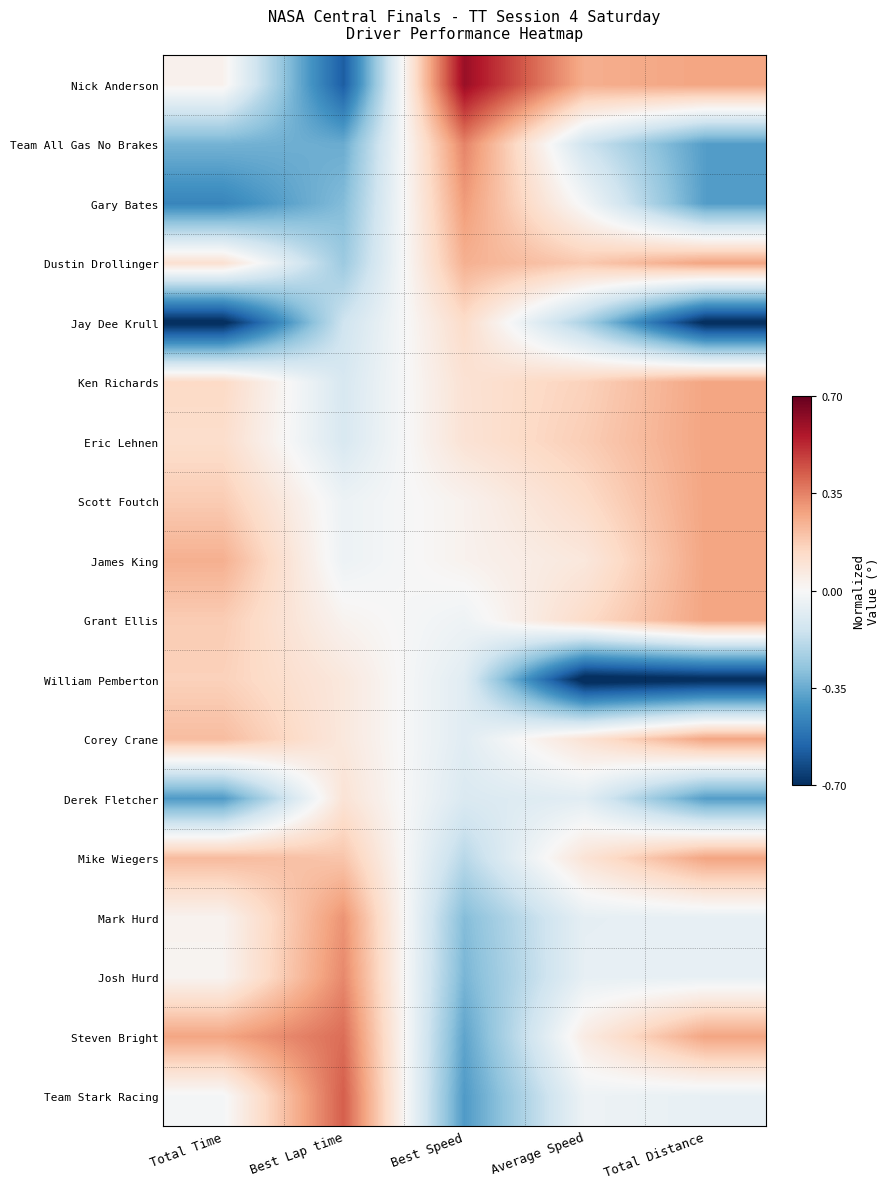

What is the spread (max minus min) of values at Average Speed?

1.0